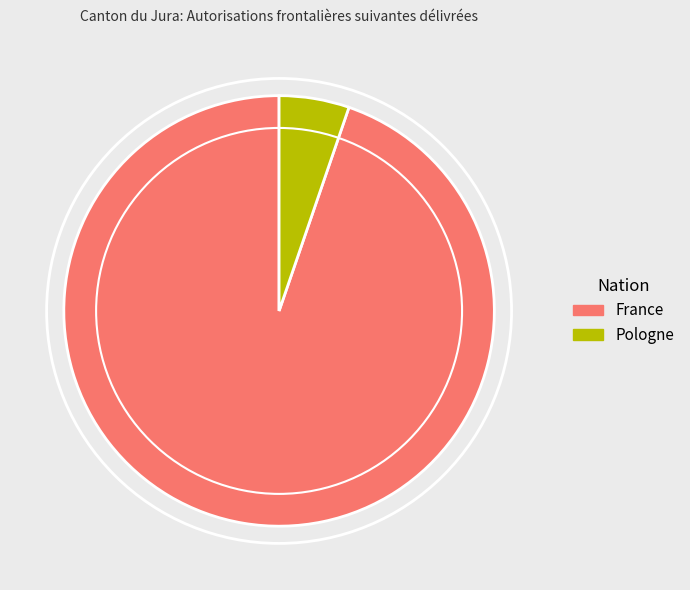

True or false: Pologne accounts for 1% of the total.

False